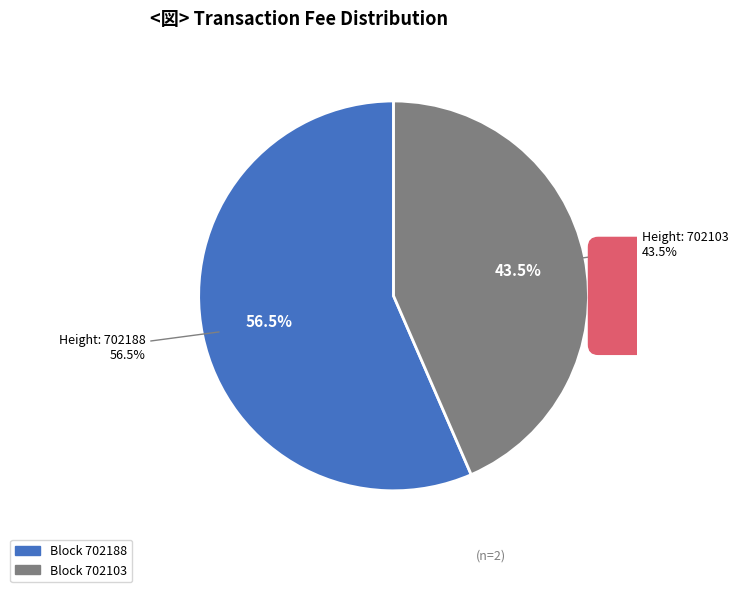

To the nearest percent, what percentage of the pie is 702188?

57%